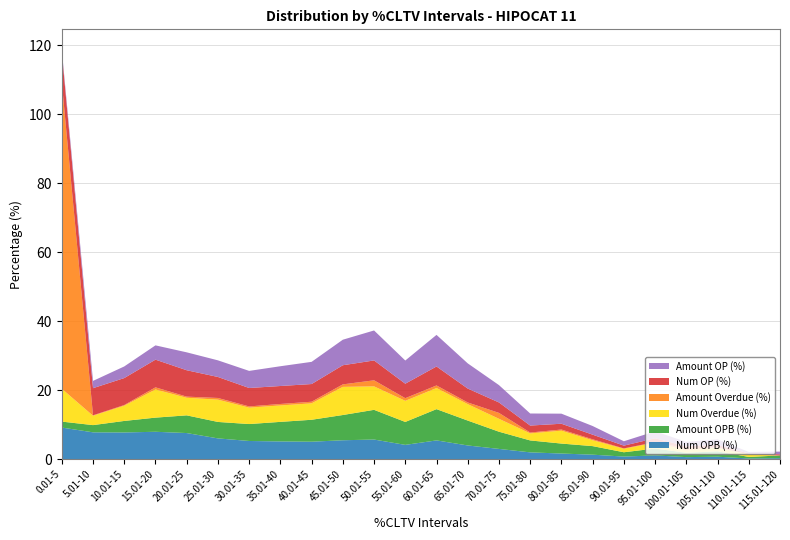

Reading right to left, transcribe all the data shown in this chart.

Num OPB (%): 115.01-120=0.3	110.01-115=0.2	105.01-110=0.8	100.01-105=0.6	95.01-100=1.1	90.01-95=0.8	85.01-90=1.3	80.01-85=1.7	75.01-80=2.0	70.01-75=3.0	65.01-70=4.0	60.01-65=5.5	55.01-60=4.2	50.01-55=5.7	45.01-50=5.5	40.01-45=5.1	35.01-40=5.2	30.01-35=5.3	25.01-30=6.1	20.01-25=7.6	15.01-20=8.0	10.01-15=7.8	5.01-10=7.8	0.01-5=9.2
Amount OPB (%): 115.01-120=0.8	110.01-115=0.4	105.01-110=1.6	100.01-105=1.3	95.01-100=2.0	90.01-95=1.2	85.01-90=2.5	80.01-85=2.9	75.01-80=3.5	70.01-75=5.0	65.01-70=7.2	60.01-65=9.1	55.01-60=6.7	50.01-55=8.6	45.01-50=7.3	40.01-45=6.4	35.01-40=5.7	30.01-35=4.9	25.01-30=4.8	20.01-25=5.1	15.01-20=4.1	10.01-15=3.3	5.01-10=2.1	0.01-5=1.7
Num Overdue (%): 115.01-120=0.0	110.01-115=0.7	105.01-110=1.0	100.01-105=0.7	95.01-100=1.7	90.01-95=1.0	85.01-90=1.7	80.01-85=3.7	75.01-80=2.0	70.01-75=3.7	65.01-70=4.8	60.01-65=6.1	55.01-60=6.1	50.01-55=6.8	45.01-50=8.2	40.01-45=4.8	35.01-40=4.8	30.01-35=4.8	25.01-30=6.5	20.01-25=5.1	15.01-20=8.2	10.01-15=4.4	5.01-10=2.7	0.01-5=9.5
Amount Overdue (%): 115.01-120=0.0	110.01-115=0.1	105.01-110=0.1	100.01-105=0.6	95.01-100=0.1	90.01-95=0.1	85.01-90=0.3	80.01-85=0.3	75.01-80=0.2	70.01-75=1.7	65.01-70=0.5	60.01-65=0.8	55.01-60=0.8	50.01-55=1.8	45.01-50=0.7	40.01-45=0.5	35.01-40=0.4	30.01-35=0.3	25.01-30=0.5	20.01-25=0.3	15.01-20=0.6	10.01-15=0.2	5.01-10=0.1	0.01-5=88.8
Num OP (%): 115.01-120=0.3	110.01-115=0.2	105.01-110=0.8	100.01-105=0.6	95.01-100=1.1	90.01-95=0.8	85.01-90=1.3	80.01-85=1.7	75.01-80=2.0	70.01-75=3.0	65.01-70=4.0	60.01-65=5.5	55.01-60=4.2	50.01-55=5.8	45.01-50=5.5	40.01-45=5.1	35.01-40=5.2	30.01-35=5.3	25.01-30=6.1	20.01-25=7.7	15.01-20=8.0	10.01-15=7.8	5.01-10=7.9	0.01-5=8.7
Amount OP (%): 115.01-120=0.8	110.01-115=0.5	105.01-110=1.6	100.01-105=1.3	95.01-100=2.0	90.01-95=1.3	85.01-90=2.5	80.01-85=2.9	75.01-80=3.5	70.01-75=5.0	65.01-70=7.3	60.01-65=9.2	55.01-60=6.7	50.01-55=8.7	45.01-50=7.4	40.01-45=6.4	35.01-40=5.7	30.01-35=5.0	25.01-30=4.8	20.01-25=5.2	15.01-20=4.1	10.01-15=3.4	5.01-10=2.1	0.01-5=0.7